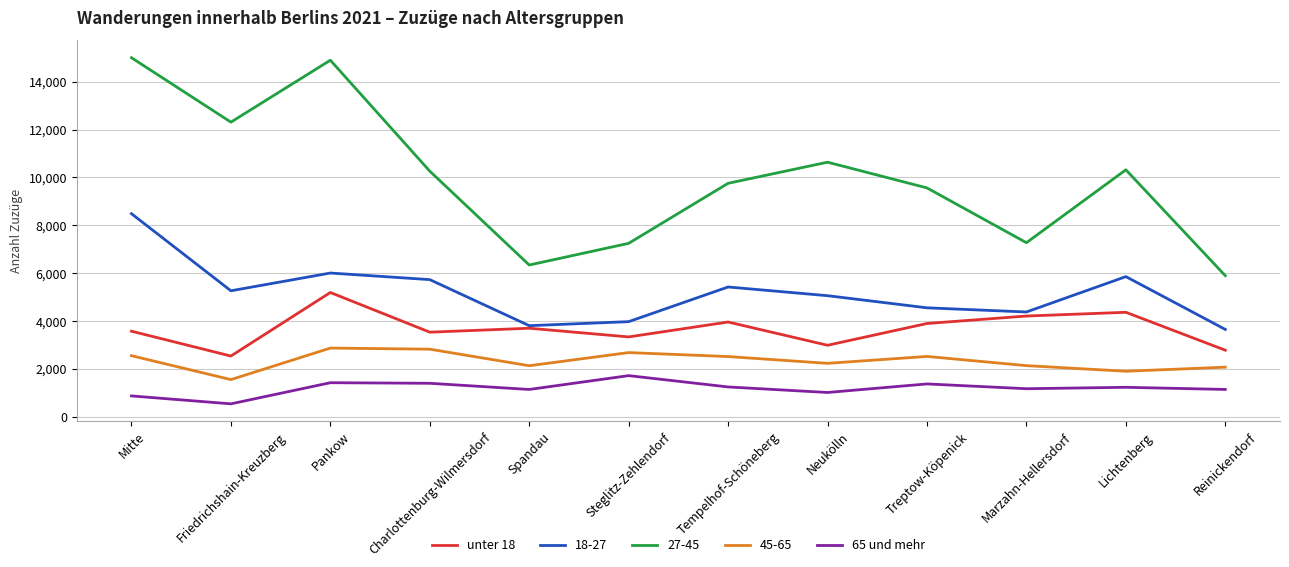

The value of 65 und mehr at Lichtenberg is 1228. True or false?

True